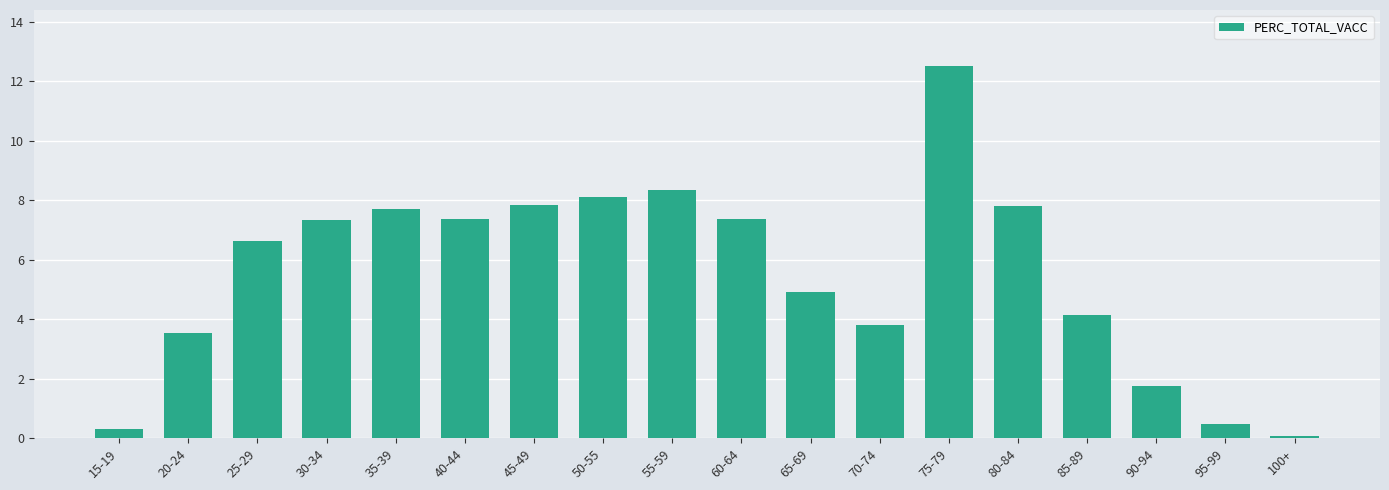

Which has a higher value, 35-39 or 60-64?

35-39